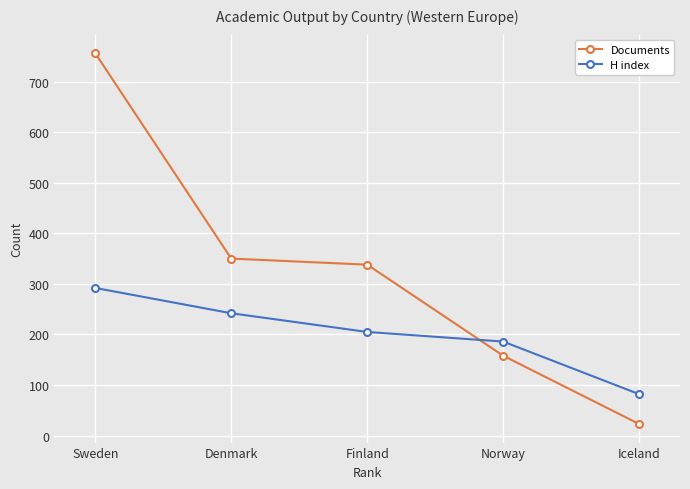

Which series has the widest spread of values?

Documents